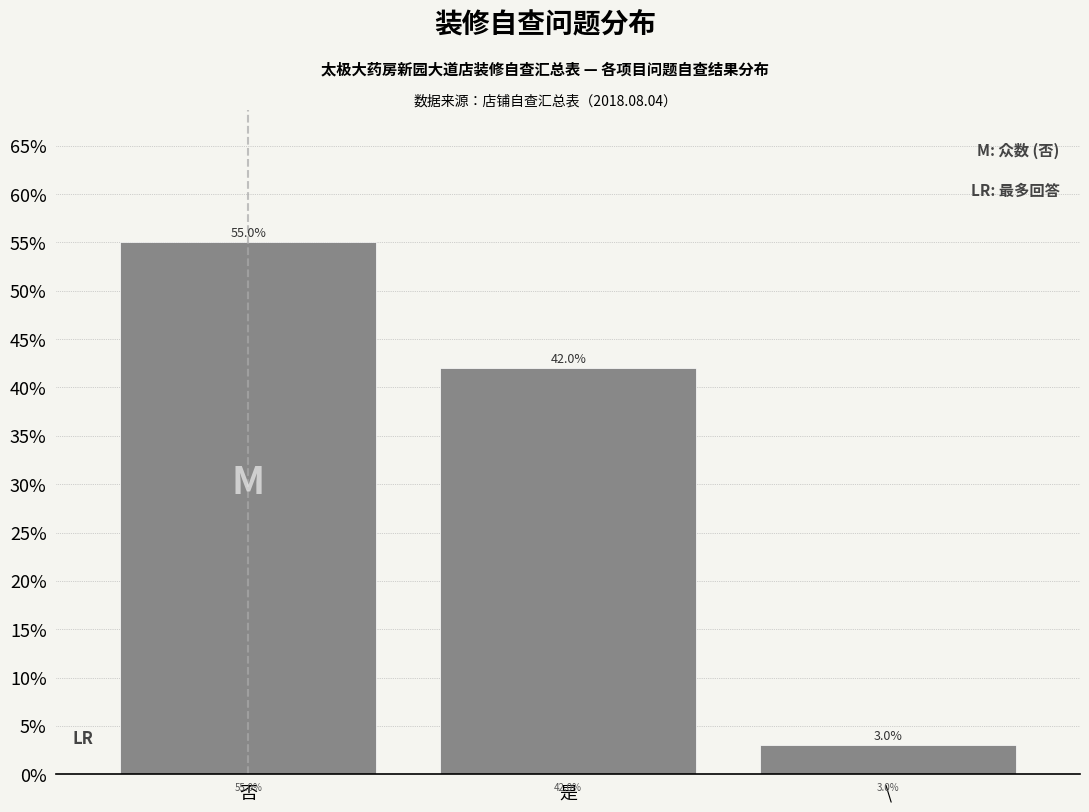

Reading left to right, transcribe all the data shown in this chart.

否=55.0	是=42.0	\=3.0